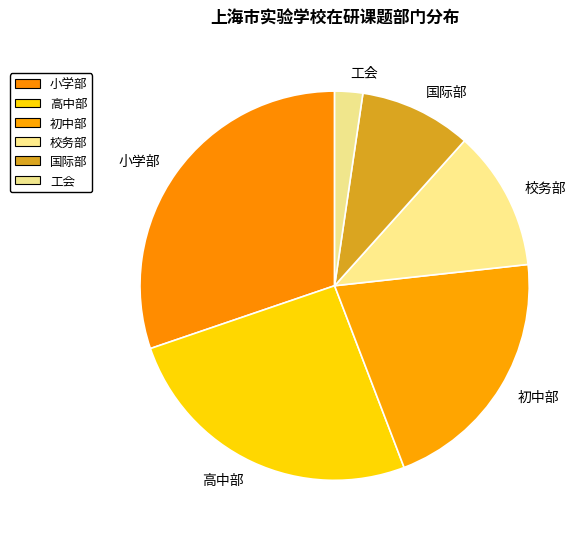

Approximately how many times larger is the value at 校务部 compared to 高中部?

0.5